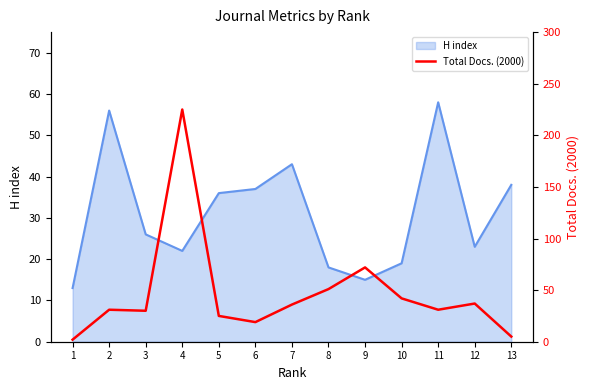

True or false: H index has a value of 6 at 4.

False